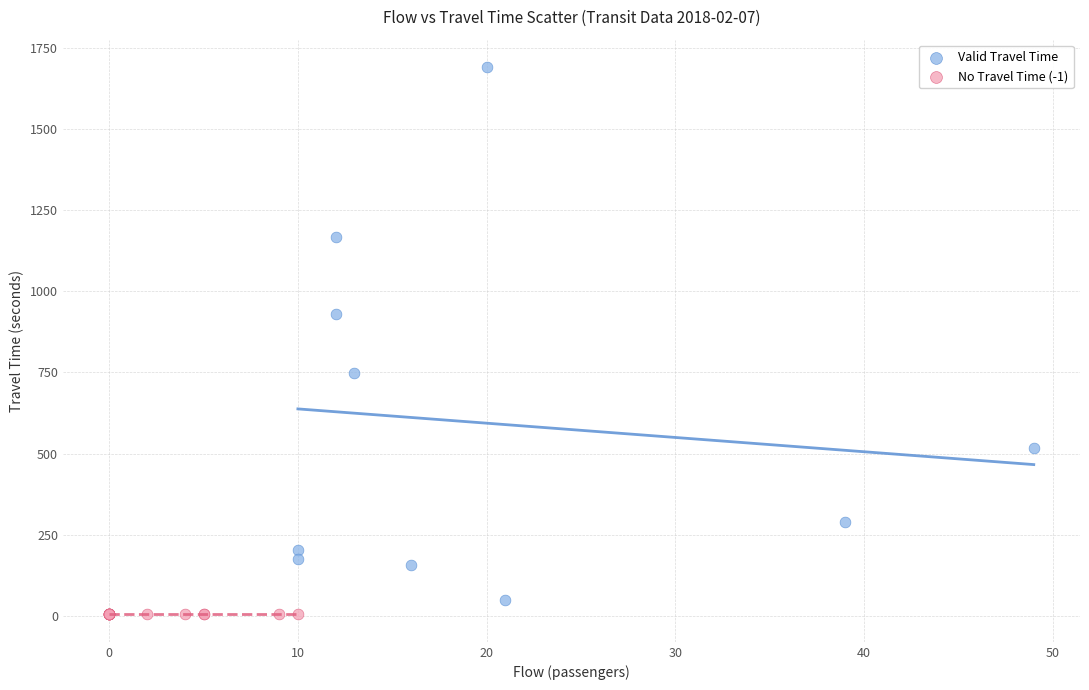

Which series contains the highest Y value?

Valid Travel Time